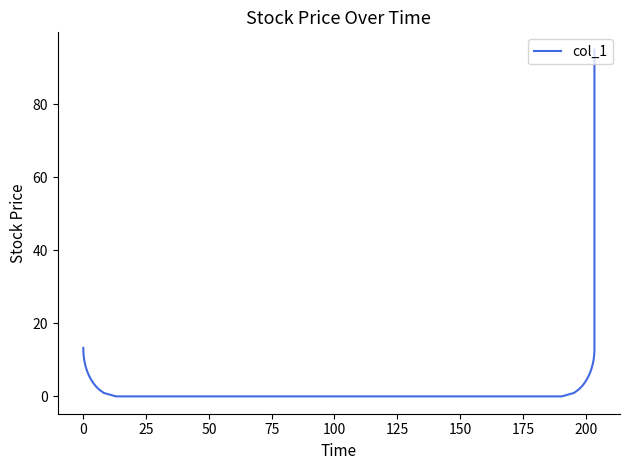

Reading left to right, list all the values displayed in this chart.

13.3	13.3	12.3	11.4	10.4	9.5	8.6	7.6	6.7	5.7	4.8	3.8	2.9	1.9	0.9	0.0	0.0	0.9	1.9	2.9	3.8	4.8	5.7	6.7	7.6	8.6	9.5	10.4	11.4	12.3	13.3	95.0